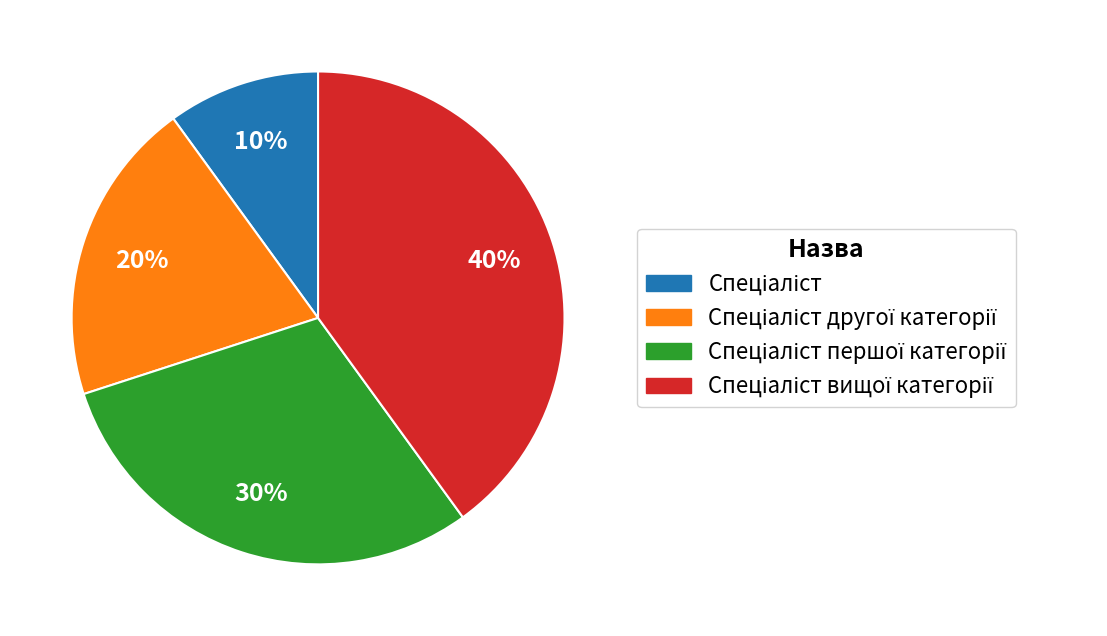

To the nearest percent, what is the difference between the largest and smallest slice percentages?

30%